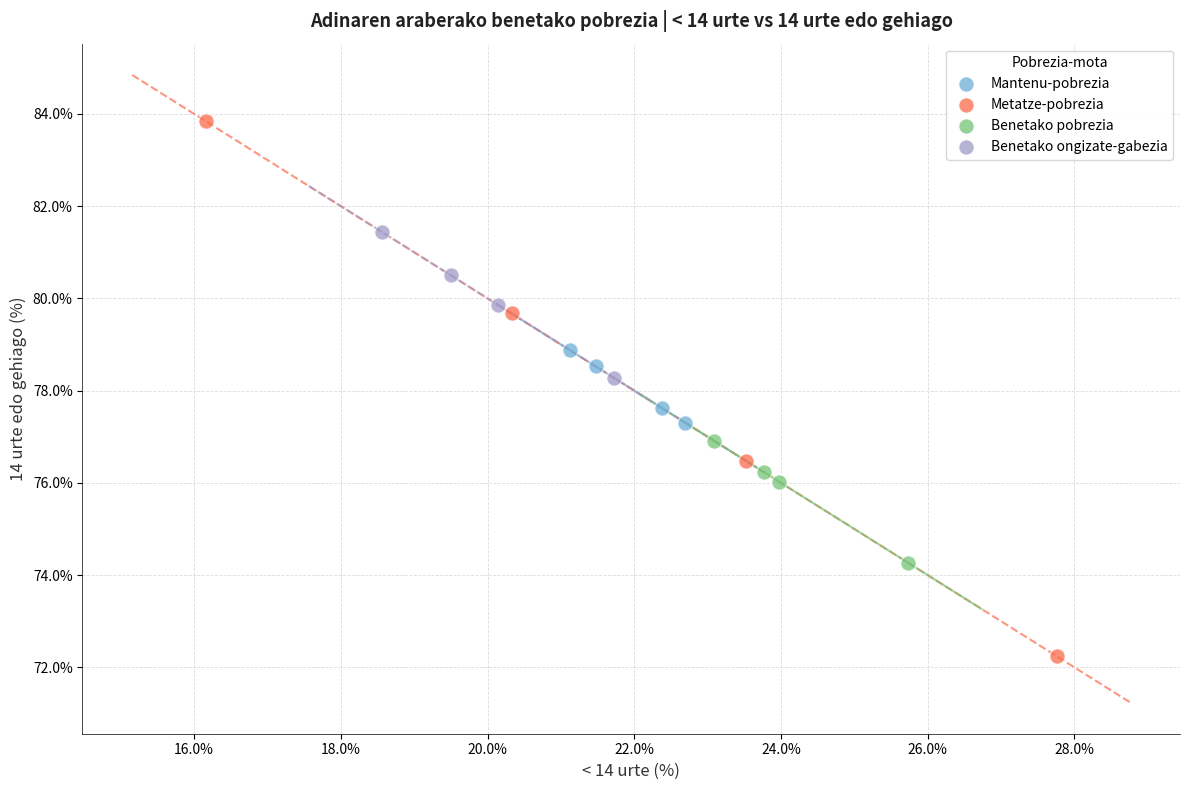

Which series contains the lowest Y value?

Metatze-pobrezia